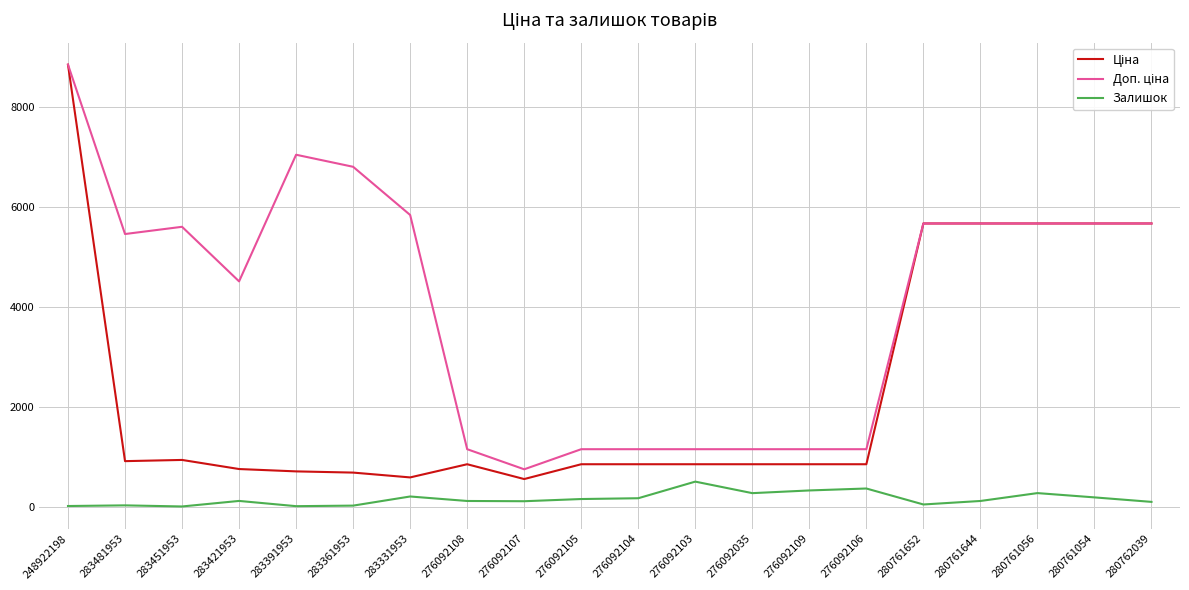

At which category is the sum across all series the highest?

248922198